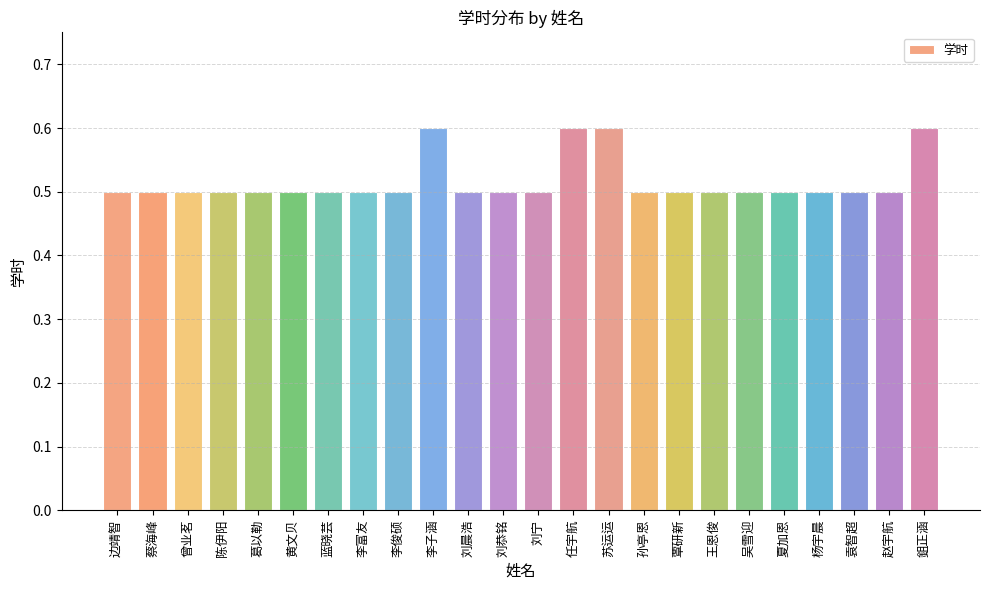

What is the value of the 23rd bar from the left?

0.5